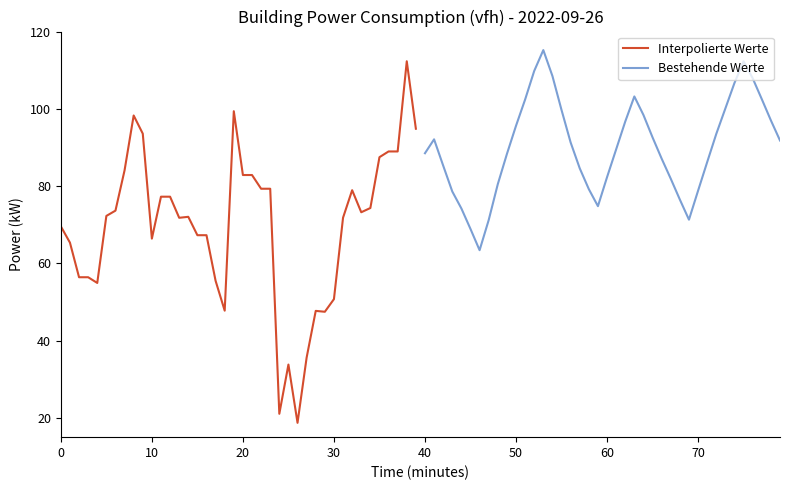

Is it true that Interpolierte Werte equals 18.7 at 26?

True